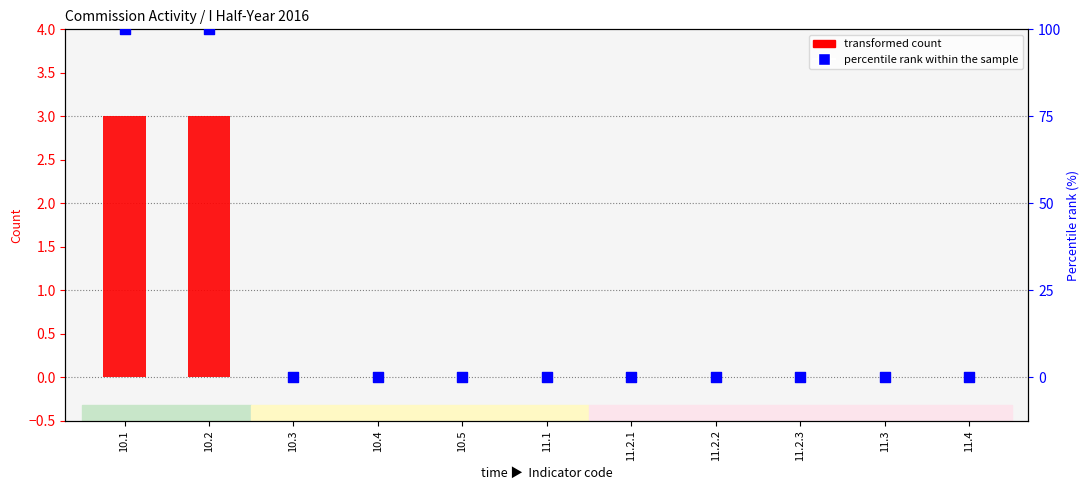

Which series contains the lowest Y value?

transformed count